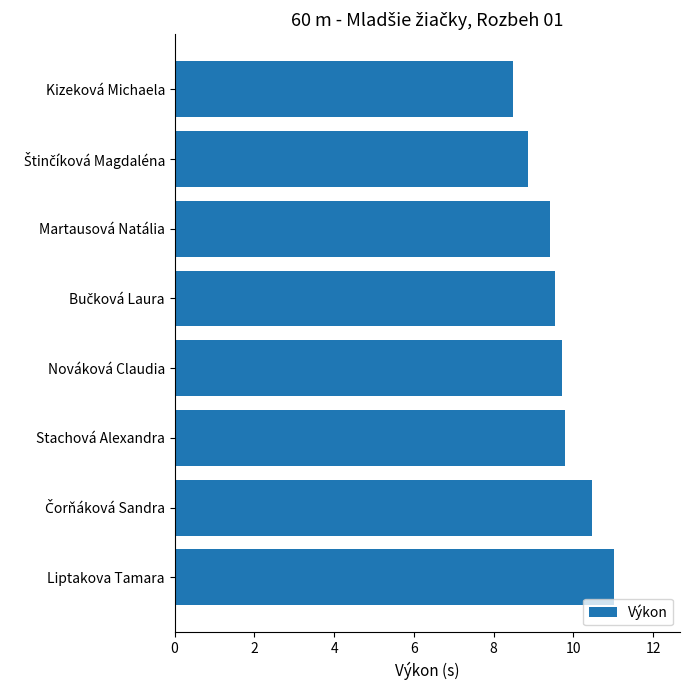

What is the smallest value displayed?

8.5